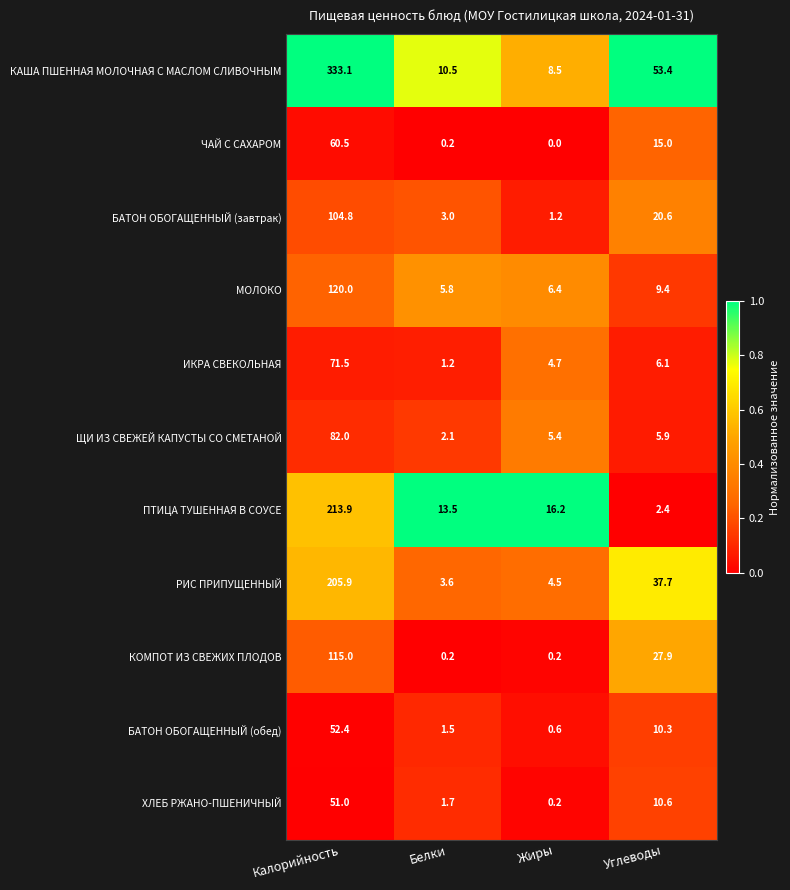

How many series are shown in this chart?

11